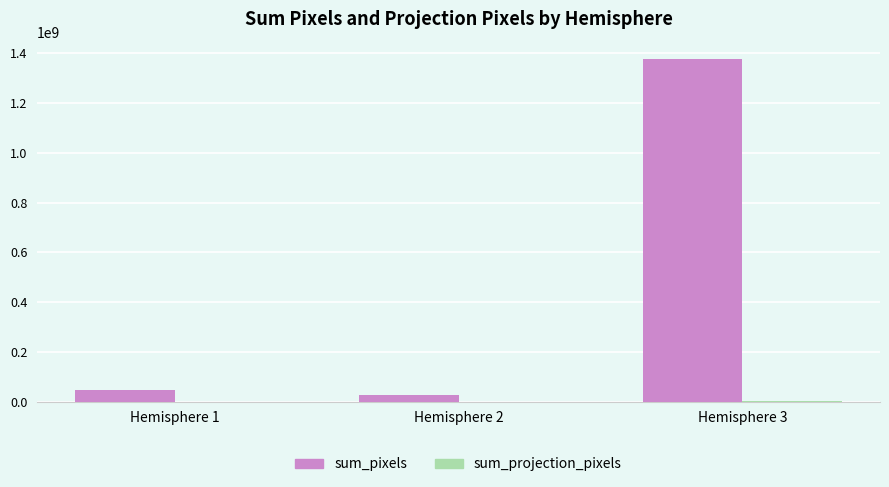

Between Hemisphere 2 and Hemisphere 3, which series saw the biggest shift?

sum_pixels